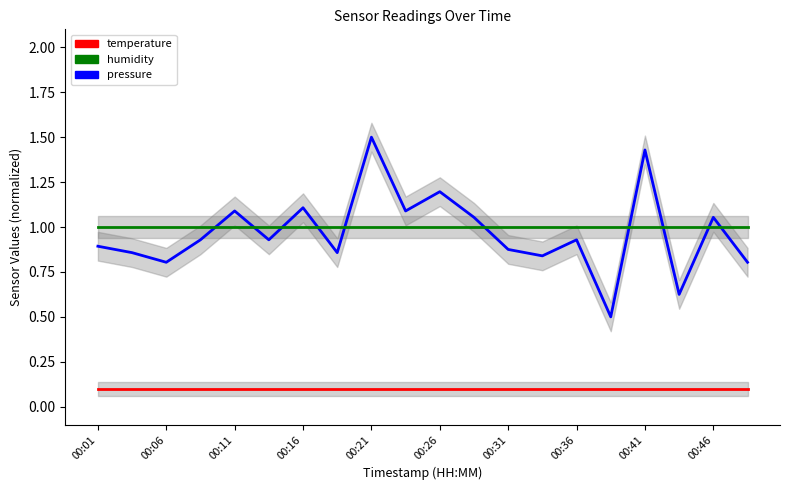

What position from the left is 19?

20